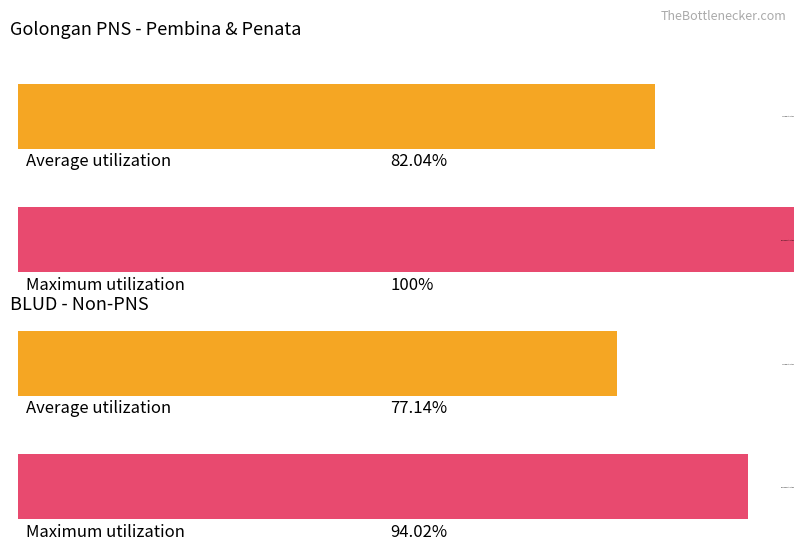

What is the value of the Average utilization bar at the 2nd from the left?

77.1